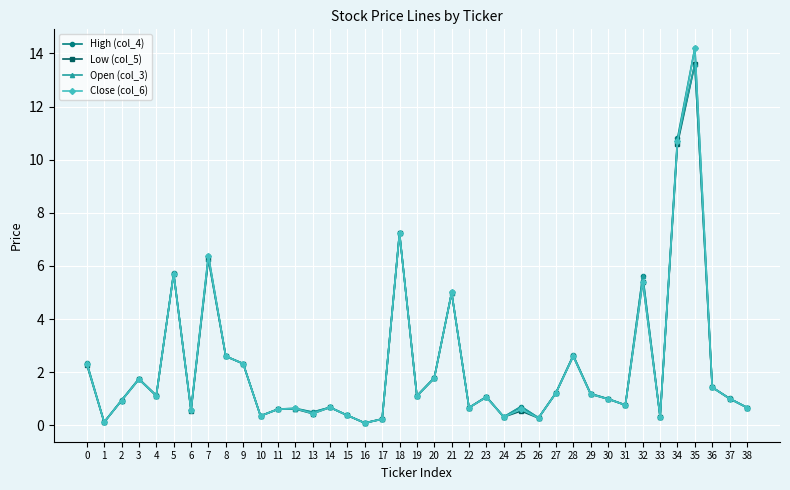

Is it true that High (col_4) equals 1.4 at 36?

True